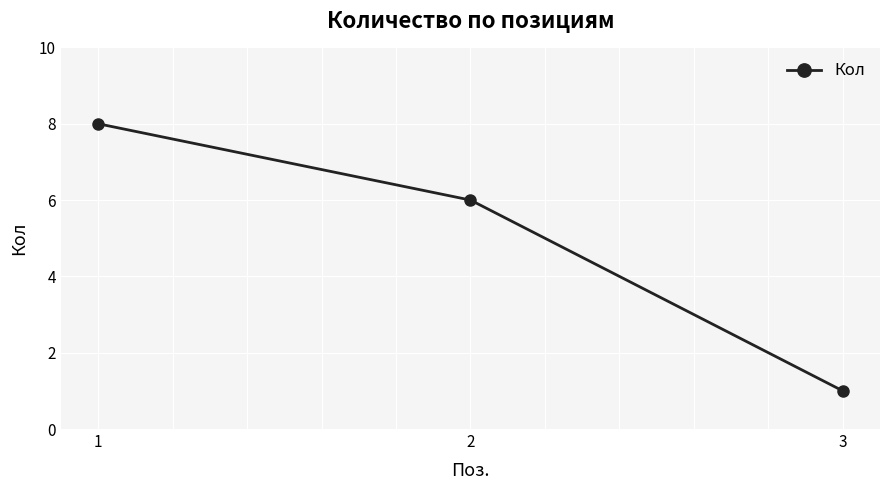

What is the value of the 1st point from the left?

8